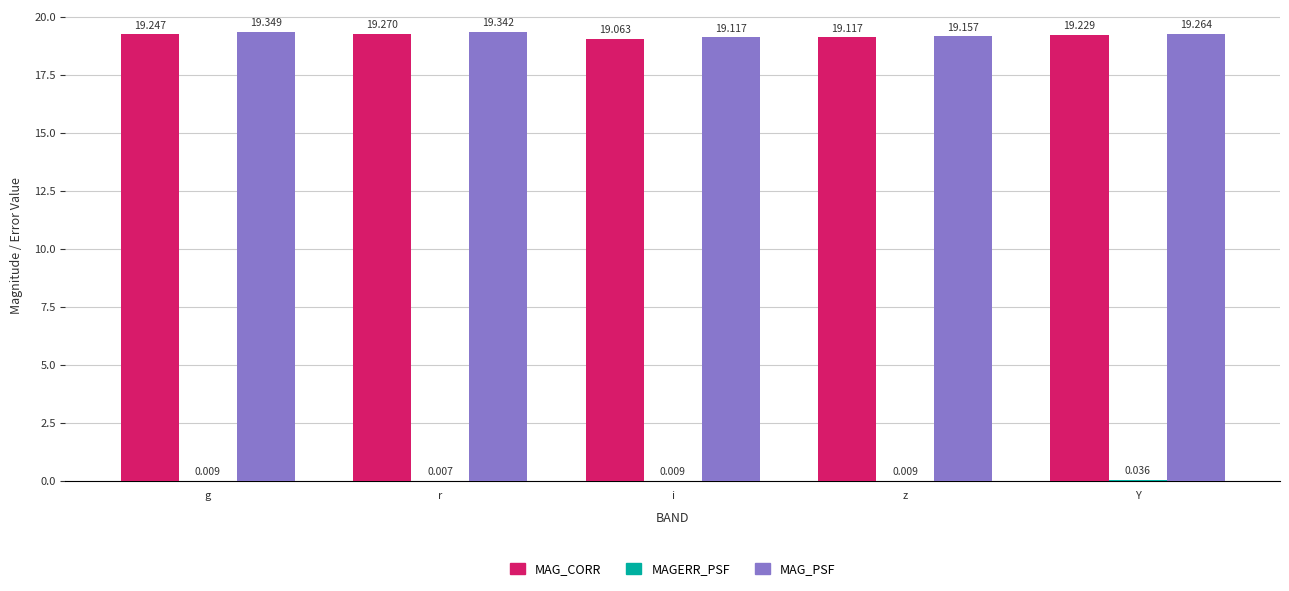

Are the bars grouped side by side (vs. stacked)?

Yes